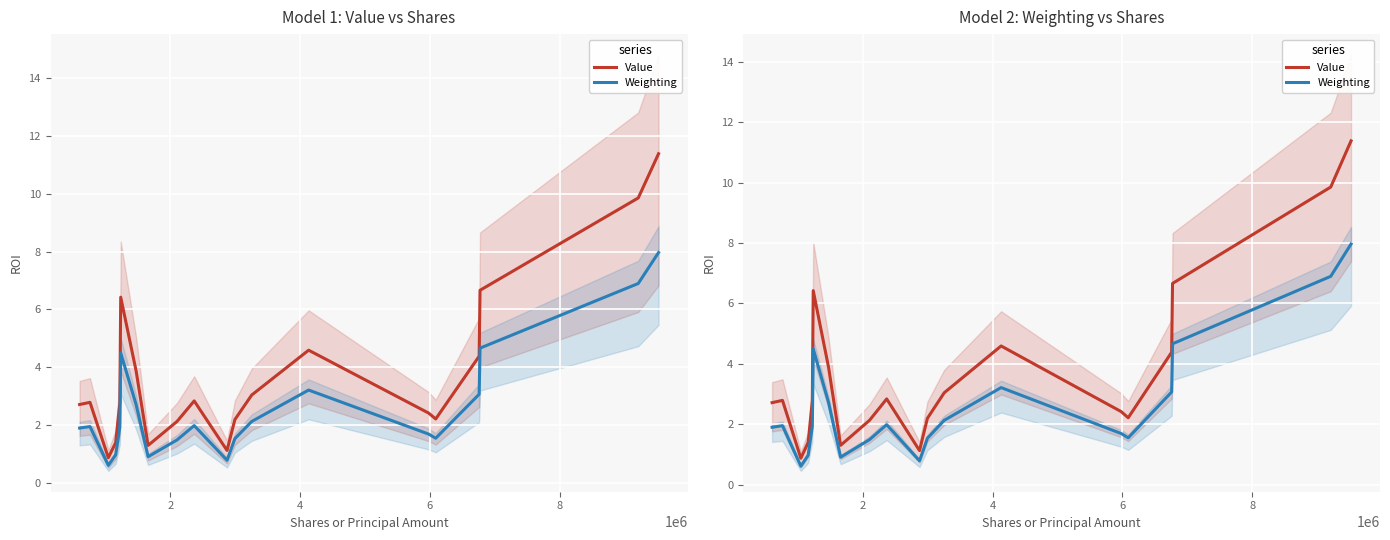

The Weighting series shows 0.3 at 7. True or false?

False